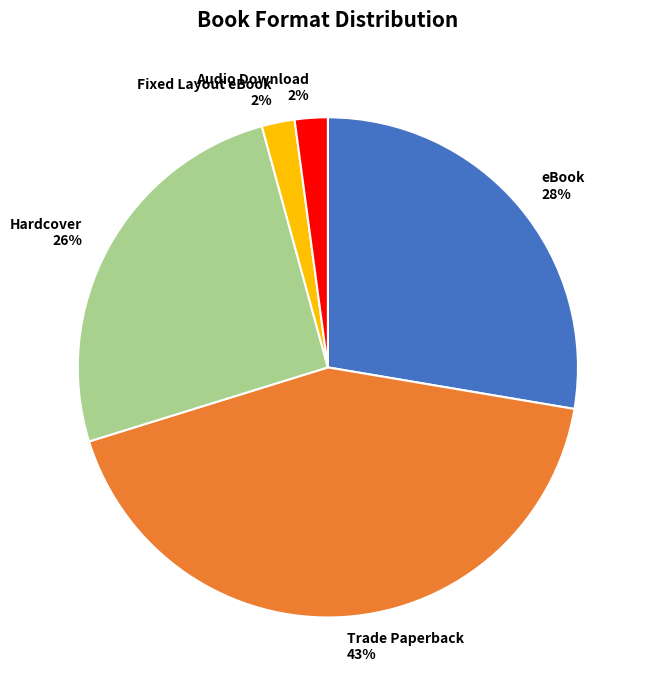

Combined, do Hardcover and eBook account for over 50%?

Yes